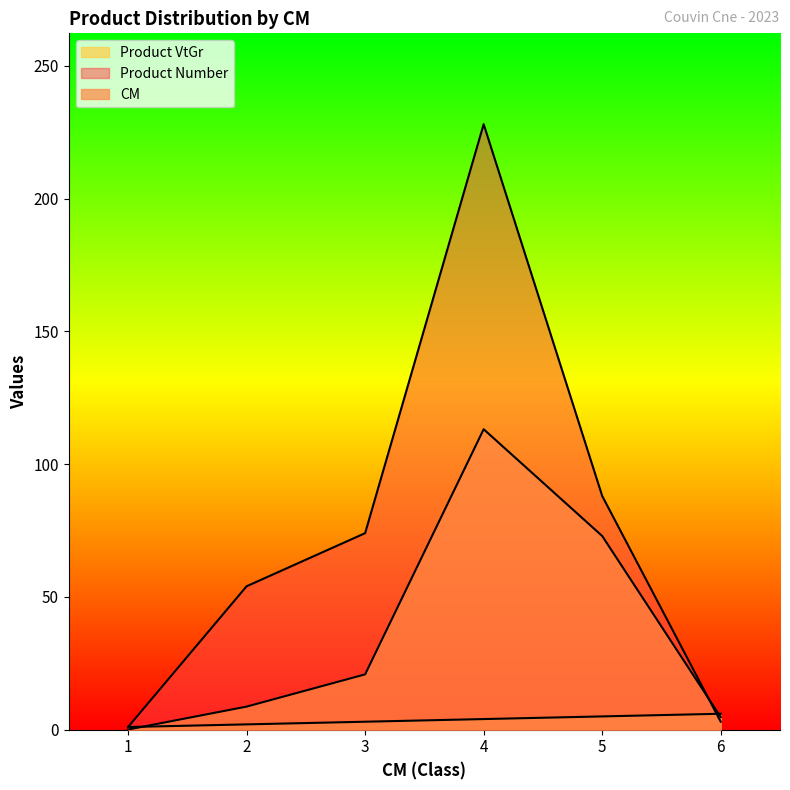

At which label is produit_nbre closest to 114?

5